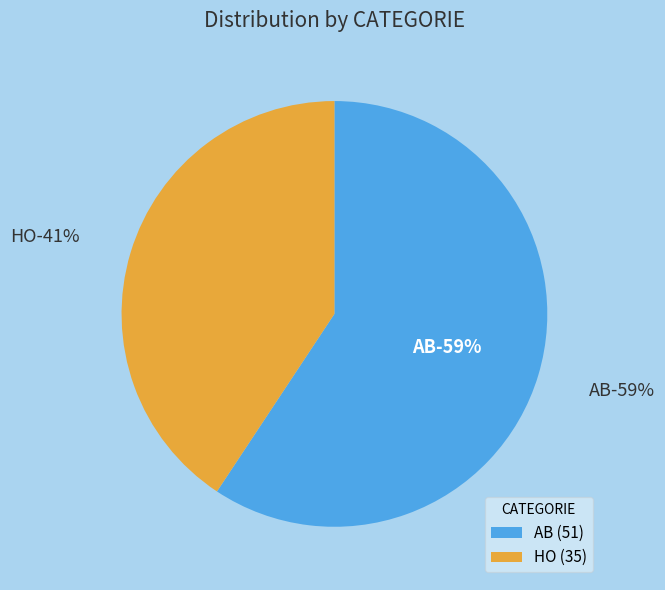

Is the sum of AB and HO greater than half?

Yes